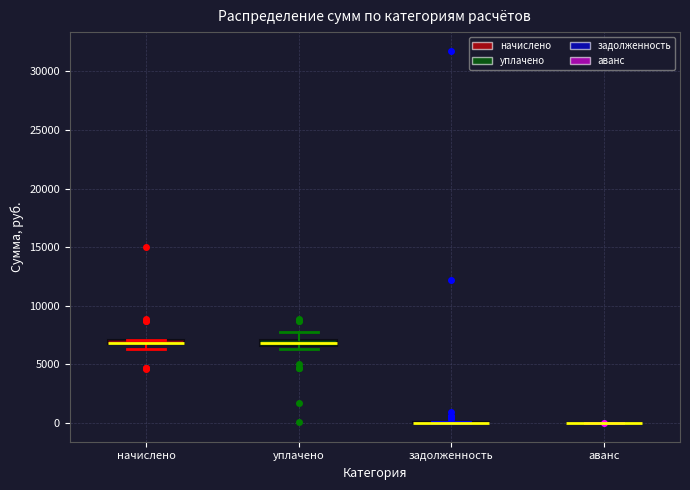

Where is the lower edge of the box for уплачено on the y-axis? The values are not printed on the chart, so give them approximately, as read against the axis.

6500